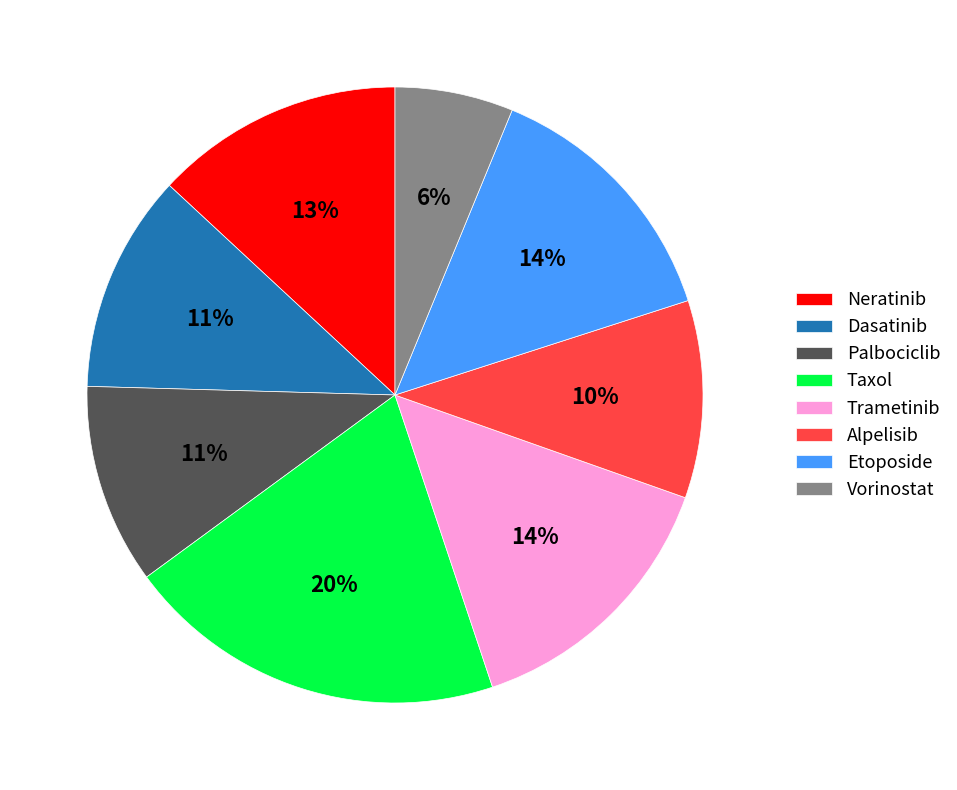

The Etoposide slice represents 4% of the pie. True or false?

False